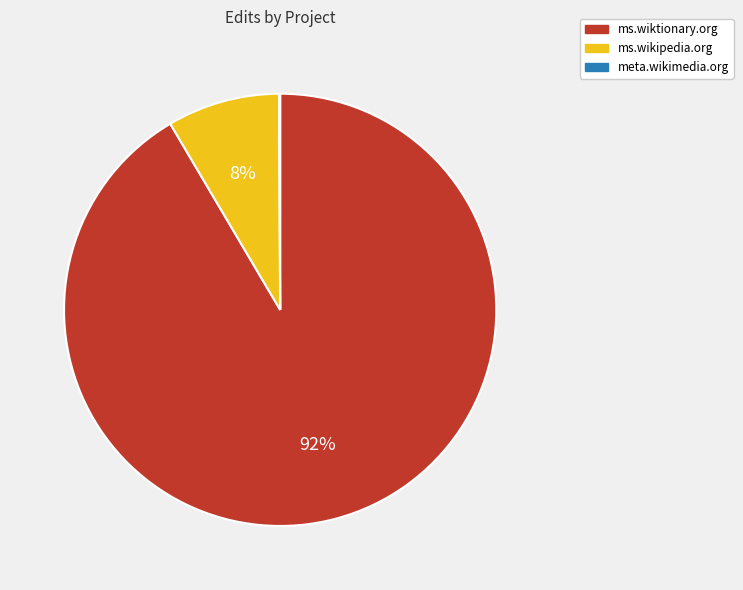

Which slice is the largest?

ms.wiktionary.org